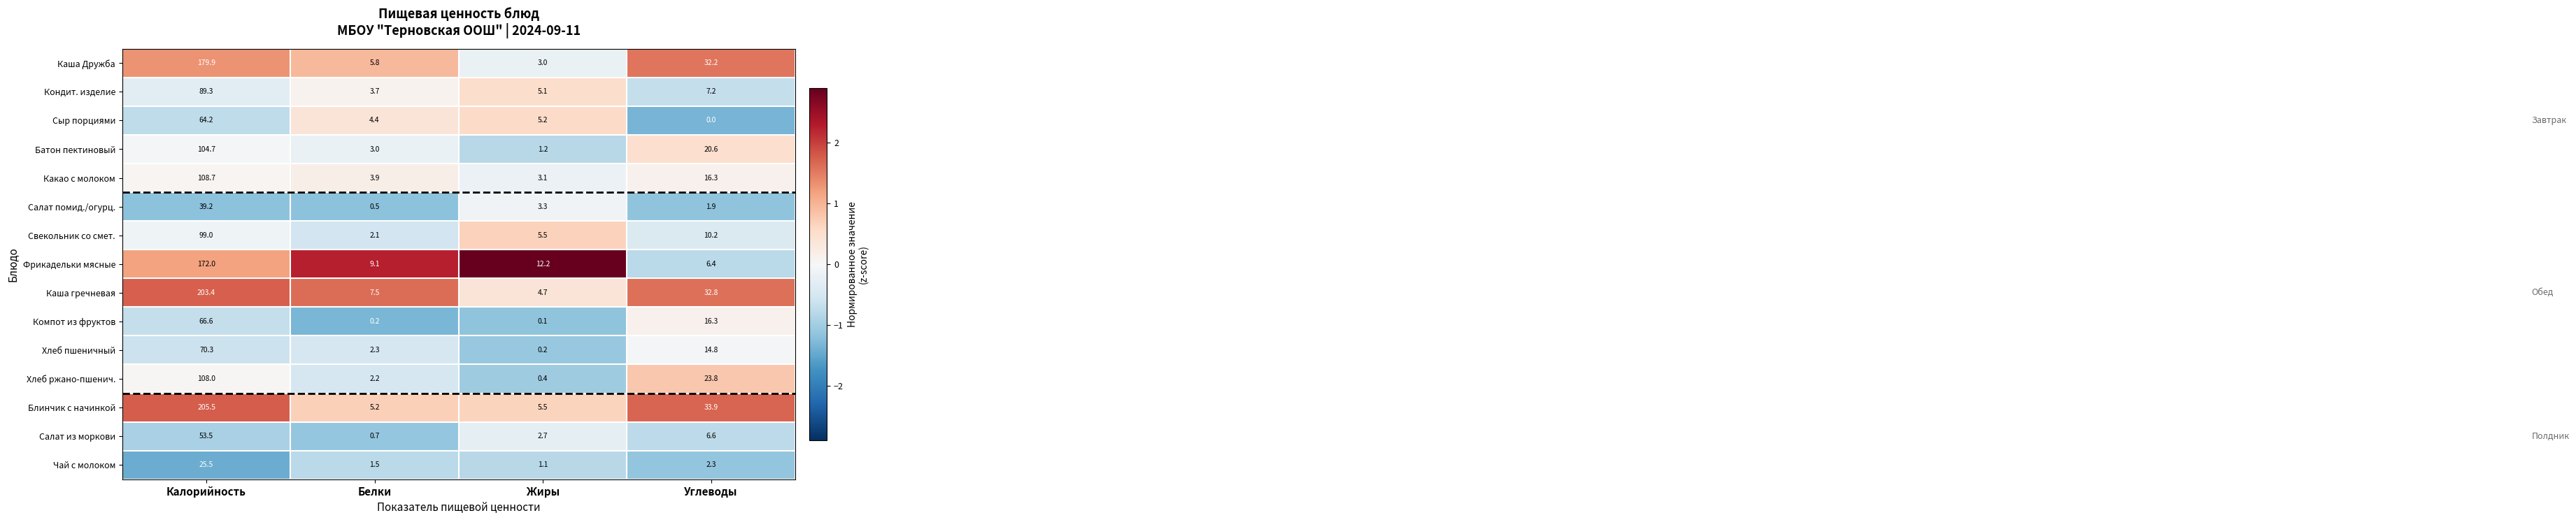

Between Жиры and Углеводы, which series saw the biggest shift?

Каша Дружба